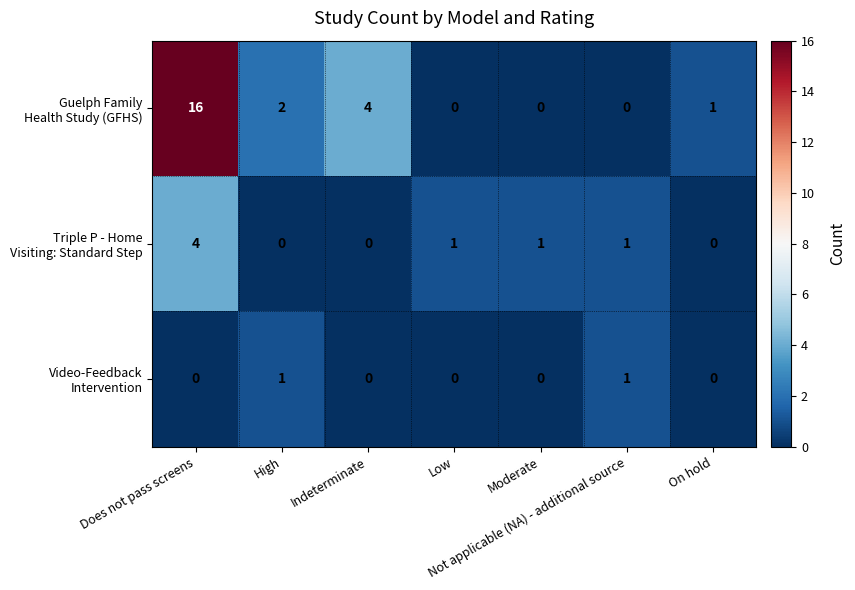

At which category is the sum across all series the highest?

Does not pass screens